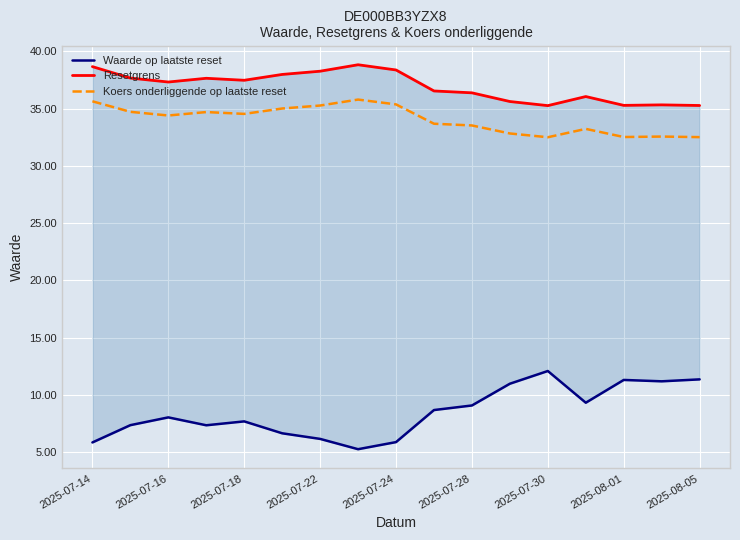

How many interior local valleys does the Koers onderliggende op laatste reset series have?

4